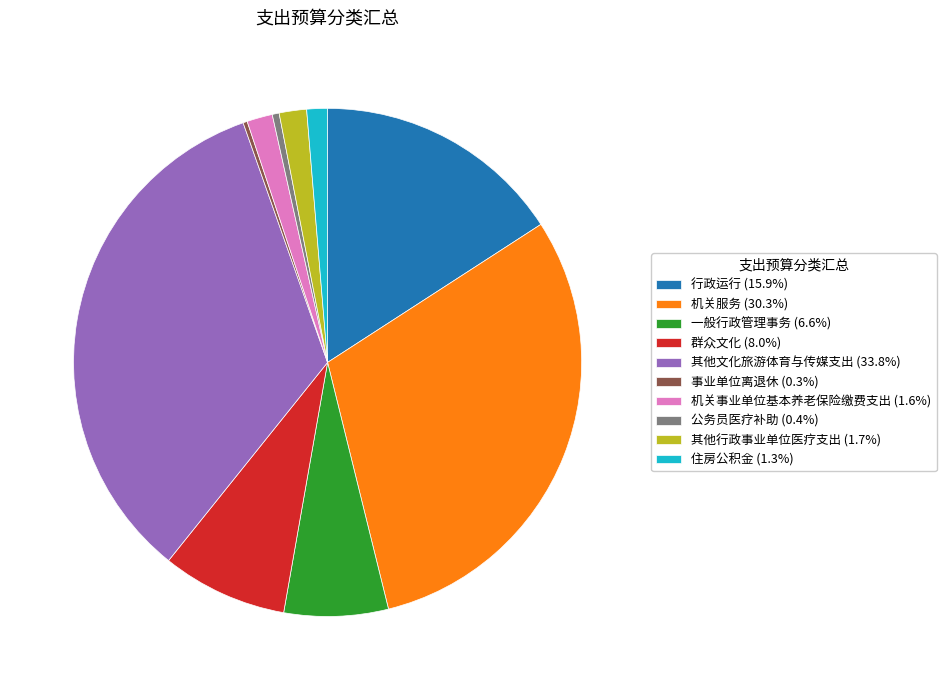

What is the ratio of the value at 其他文化旅游体育与传媒支出 (33.8%) to the value at 行政运行 (15.9%)?

2.1